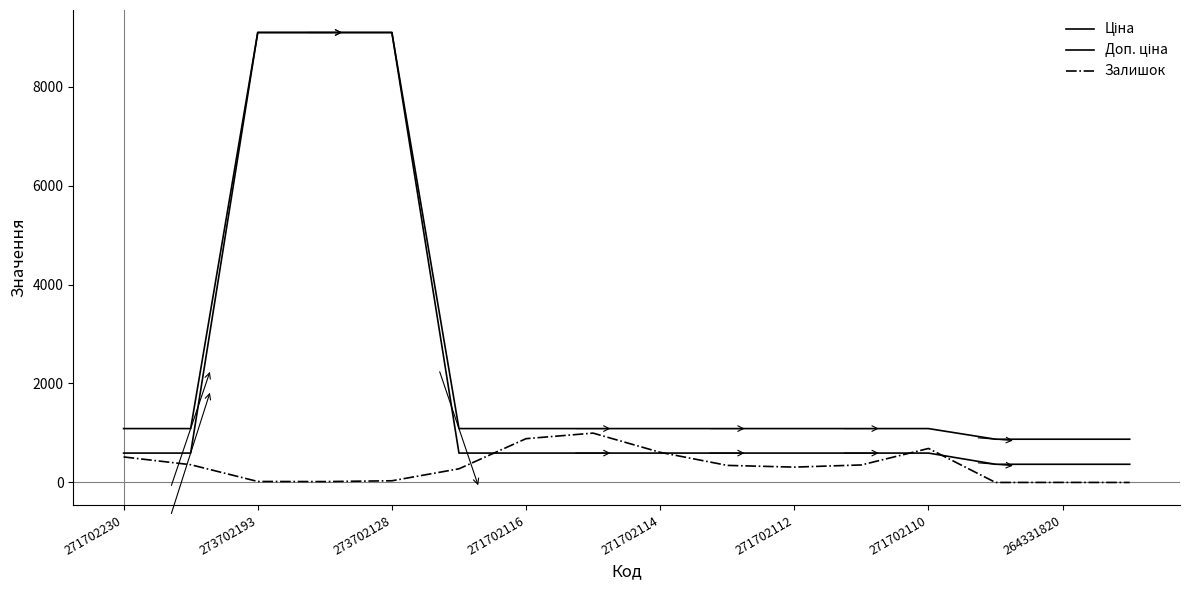

True or false: Залишок and Доп. ціна cross at least once.

False